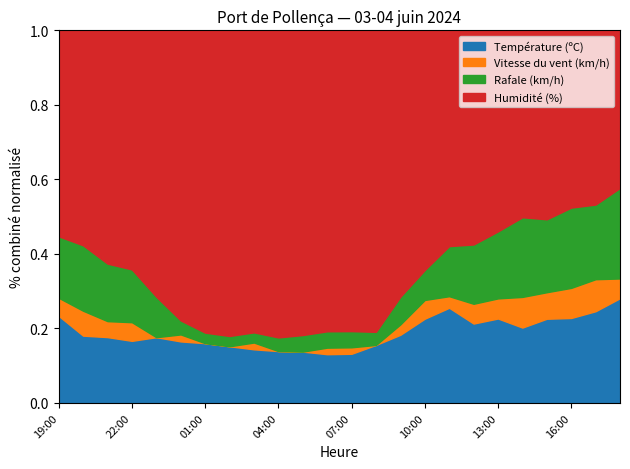

What is the maximum value for Température (ºC)?

26.6